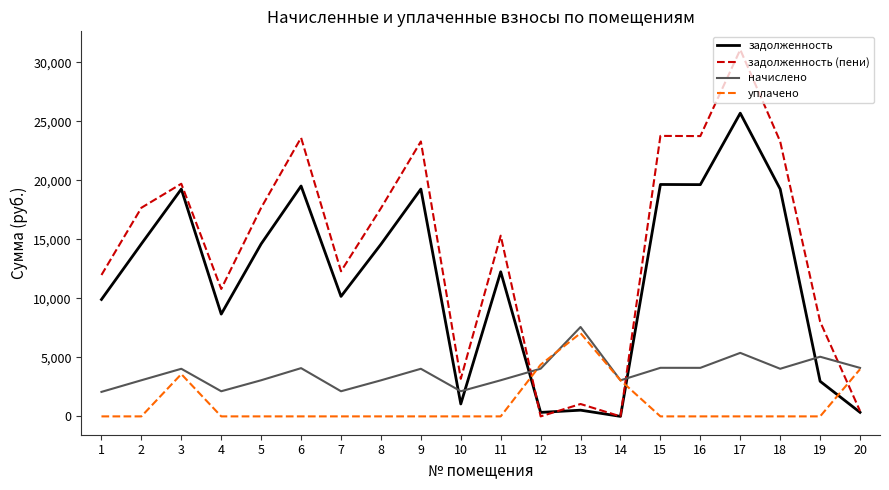

Is it true that уплачено equals 0.0 at 18?

True